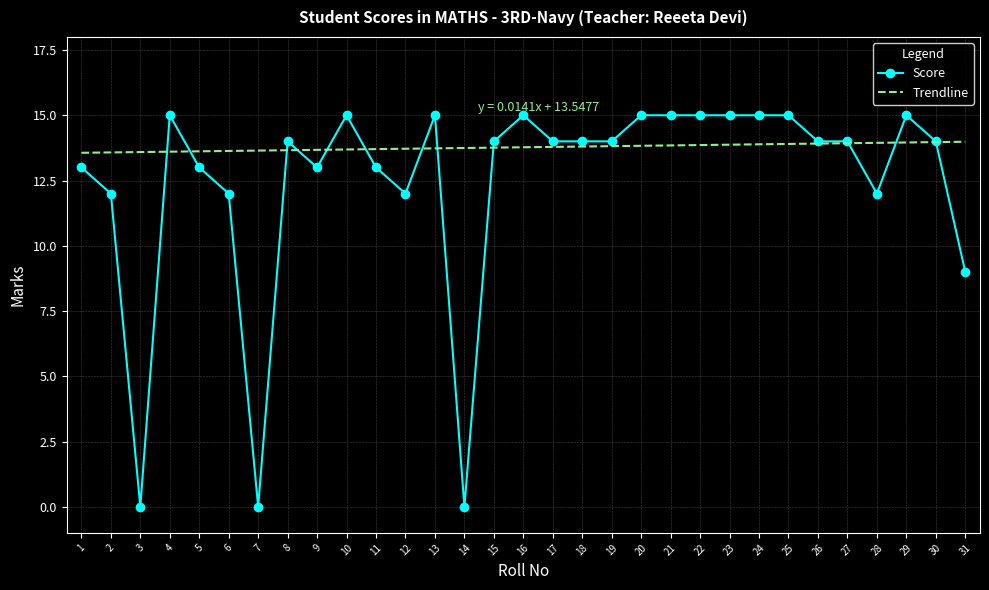

What is the sum of the values at 12 and 30?

26